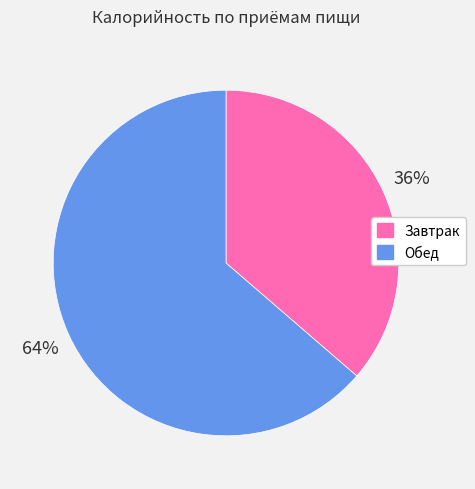

Does any single category account for the majority?

Yes